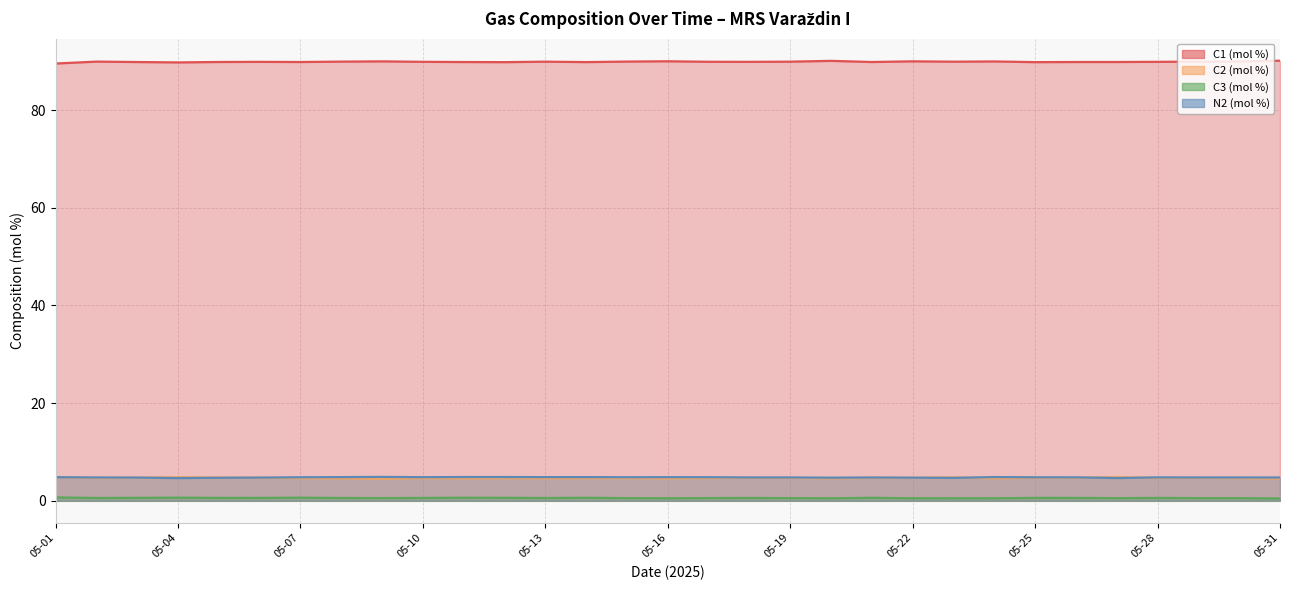

Does the chart display data point markers on the line(s)?

No